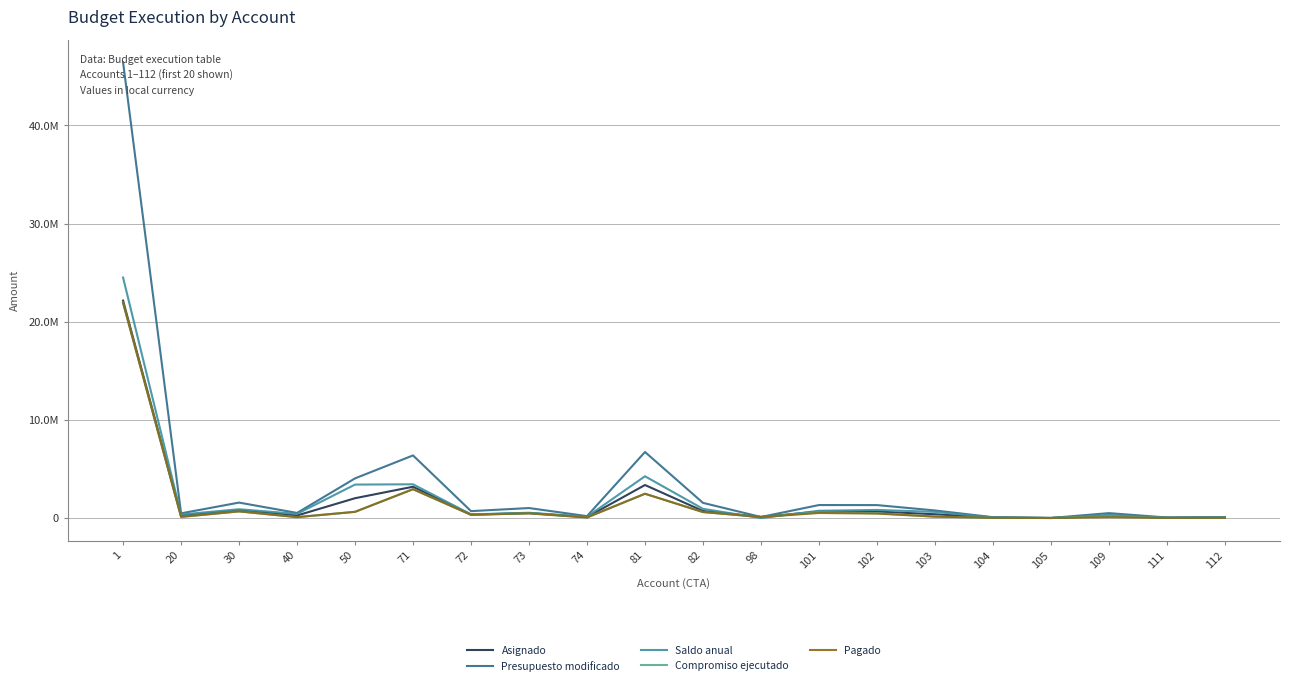

Does the chart have visible grid lines?

Yes